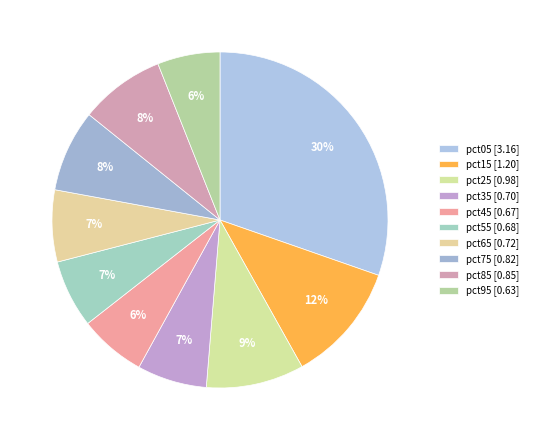

How many segments does this pie chart have?

10